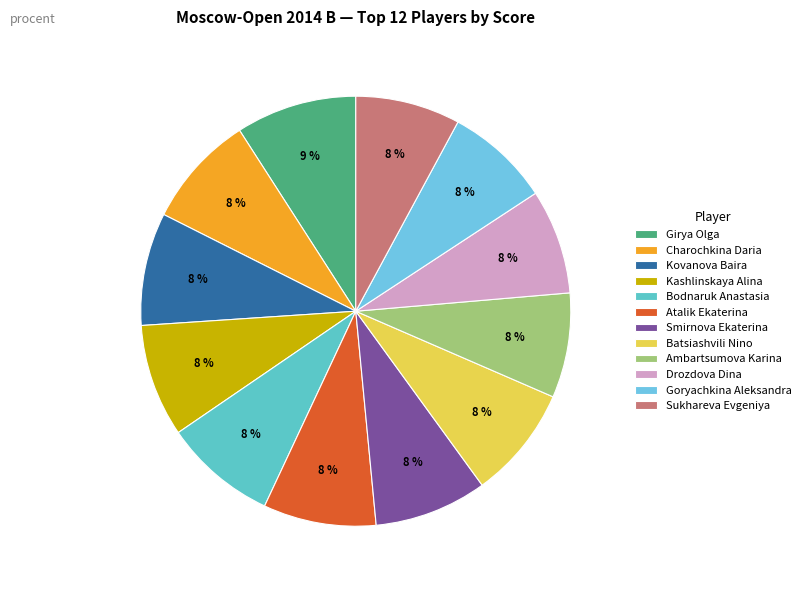

Does any single category account for the majority?

No